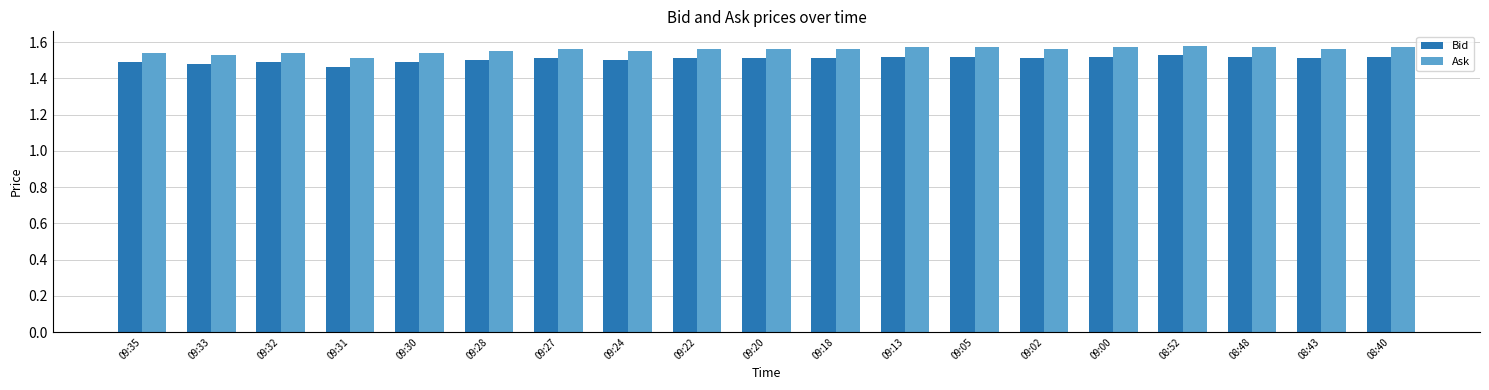

What position from the right is 09:18?

9